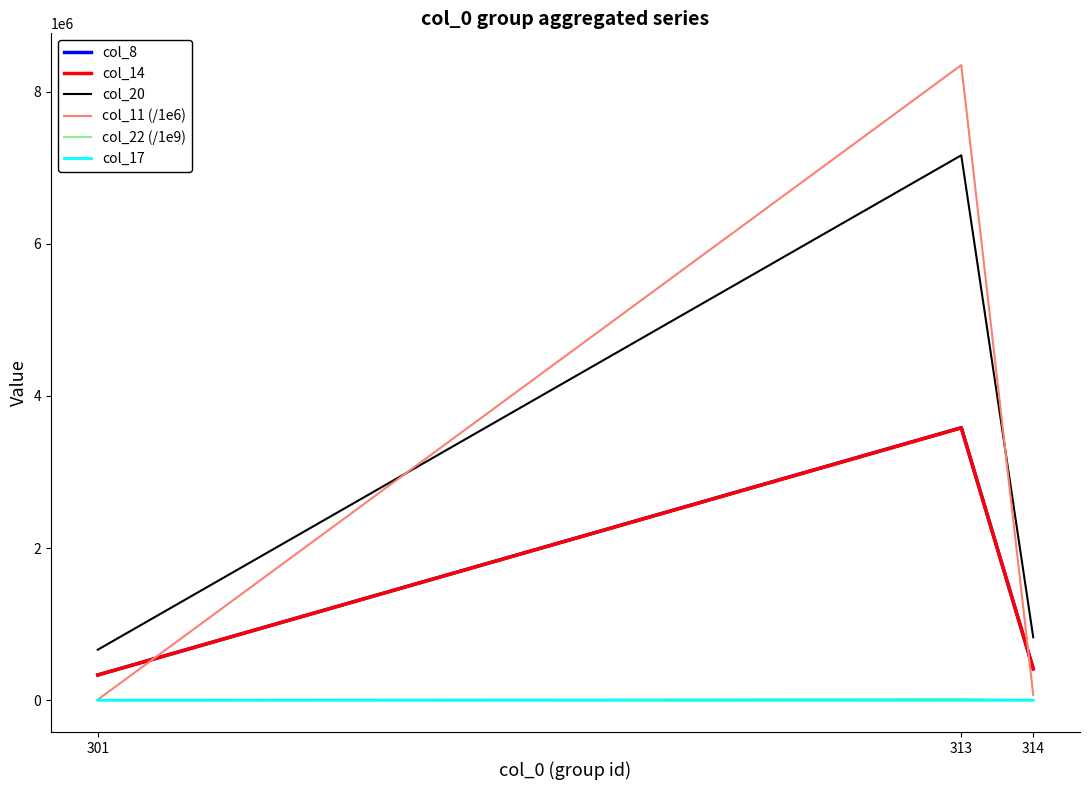

Between 301 and 313, which series saw the biggest shift?

col_11 (/1e6)